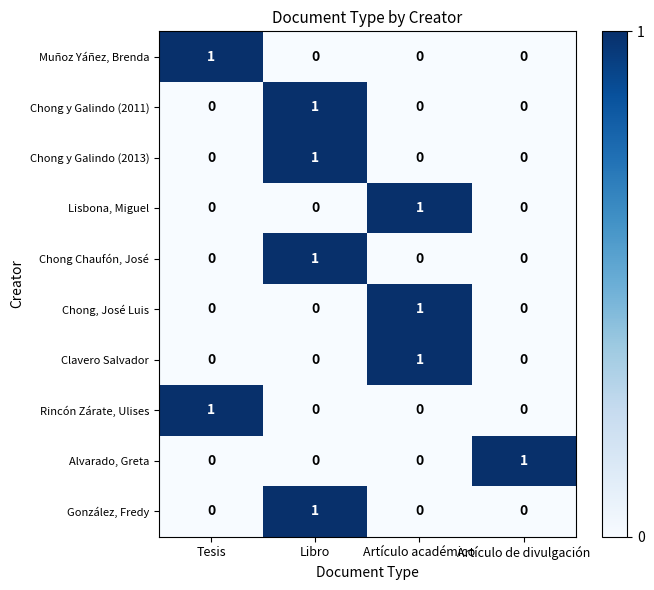

How many distinct data groups are displayed?

10